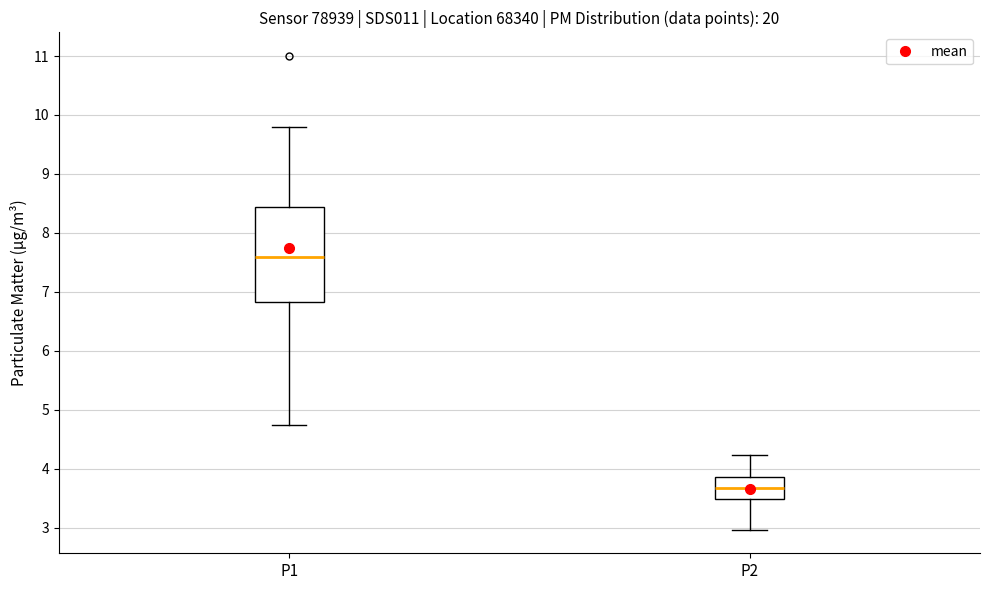

Where does the median line of the box for P2 sit on the y-axis? The values are not printed on the chart, so give them approximately, as read against the axis.

3.7